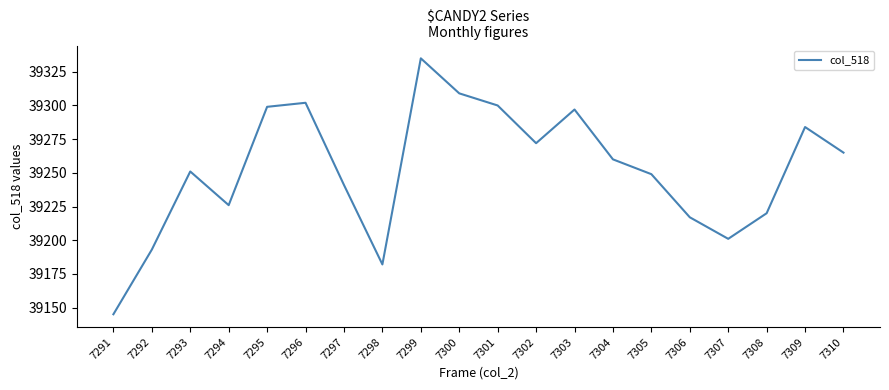

Approximately how many times larger is the value at 7297 compared to 7292?

1.0